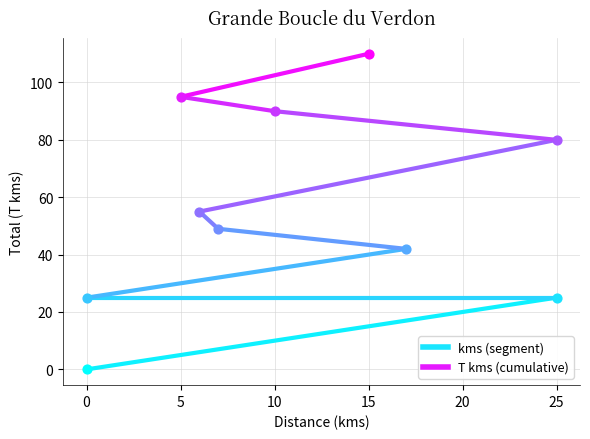

Which series has the widest spread of Y values?

T kms